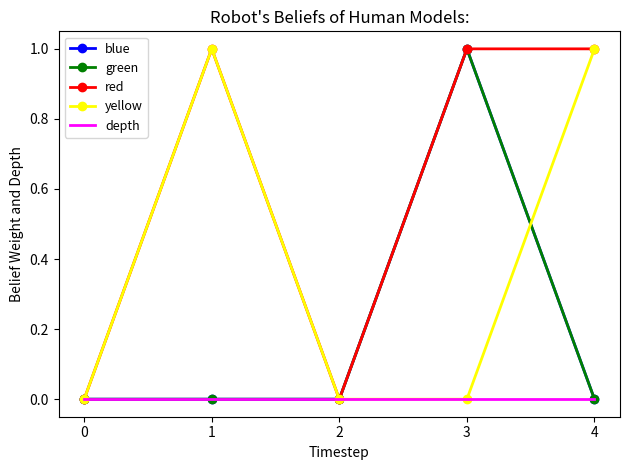

What is the difference between the highest and lowest values at 1?

1